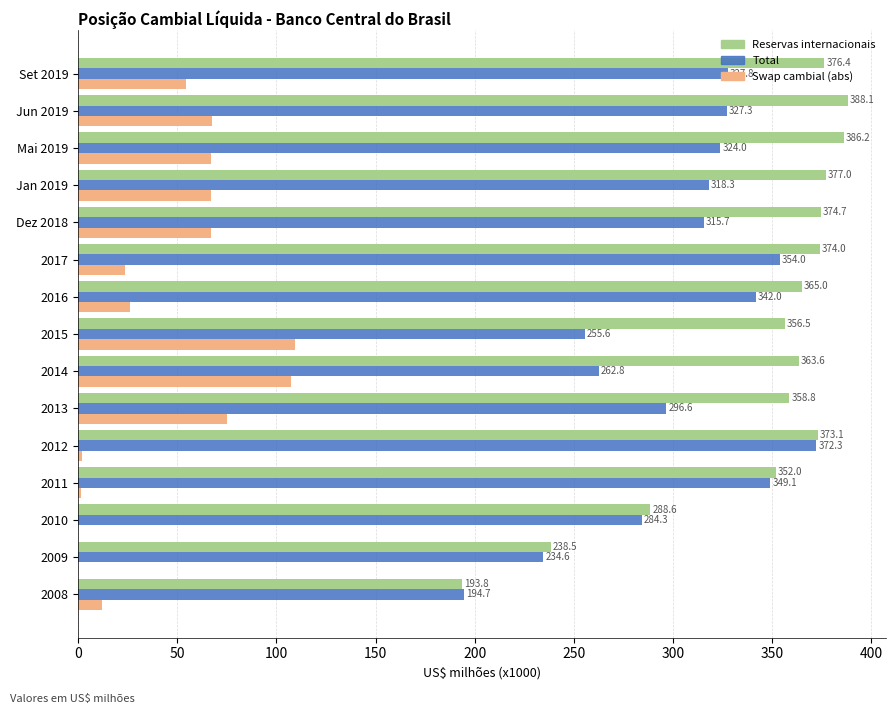

What is the highest value of the Total series?

372.3